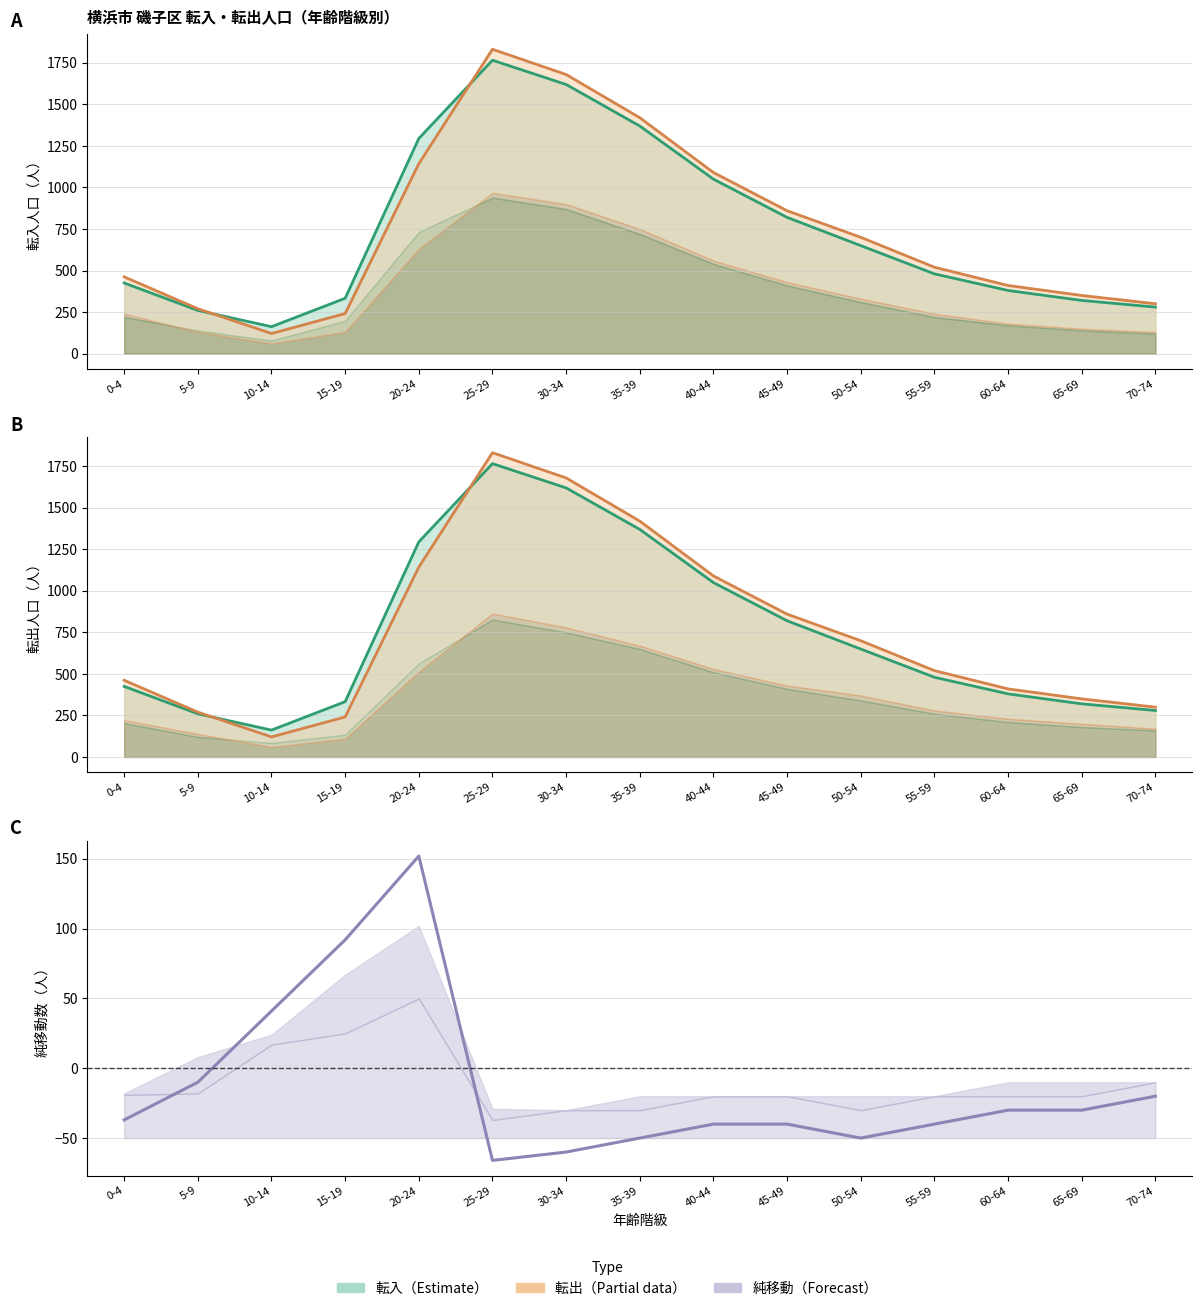

True or false: 転入_総数_line and 転出_総数_line cross at least once.

True